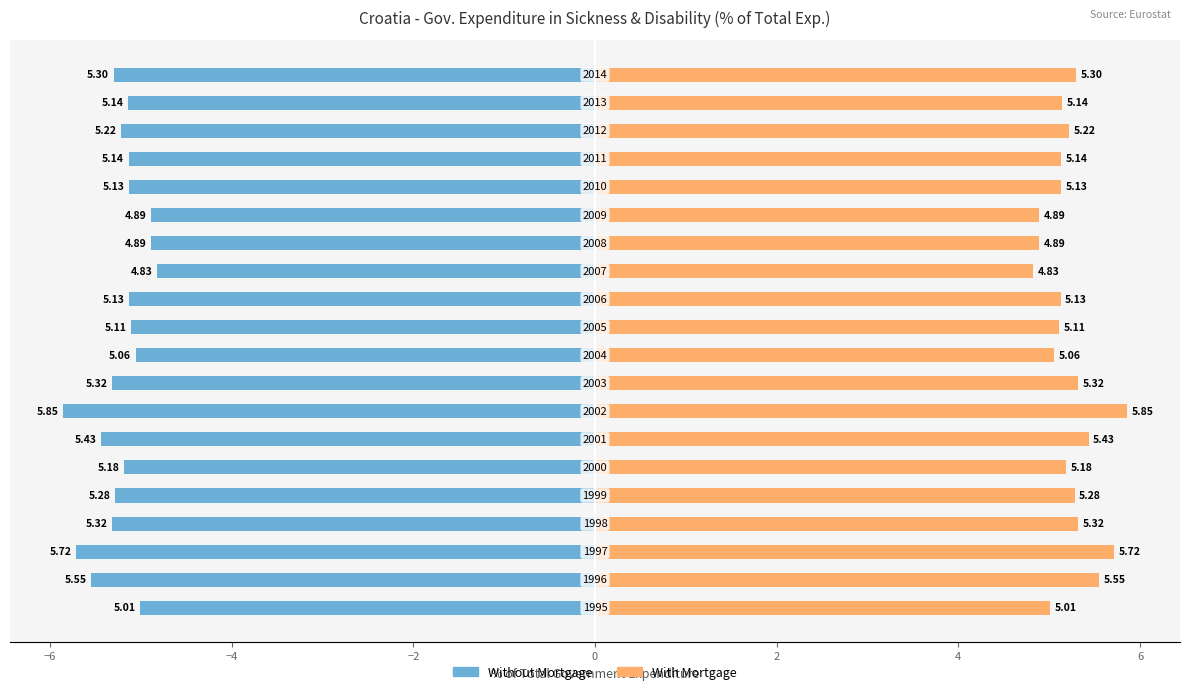

List the series in order of their overall mean, lowest first.

Without Mortgage, With Mortgage